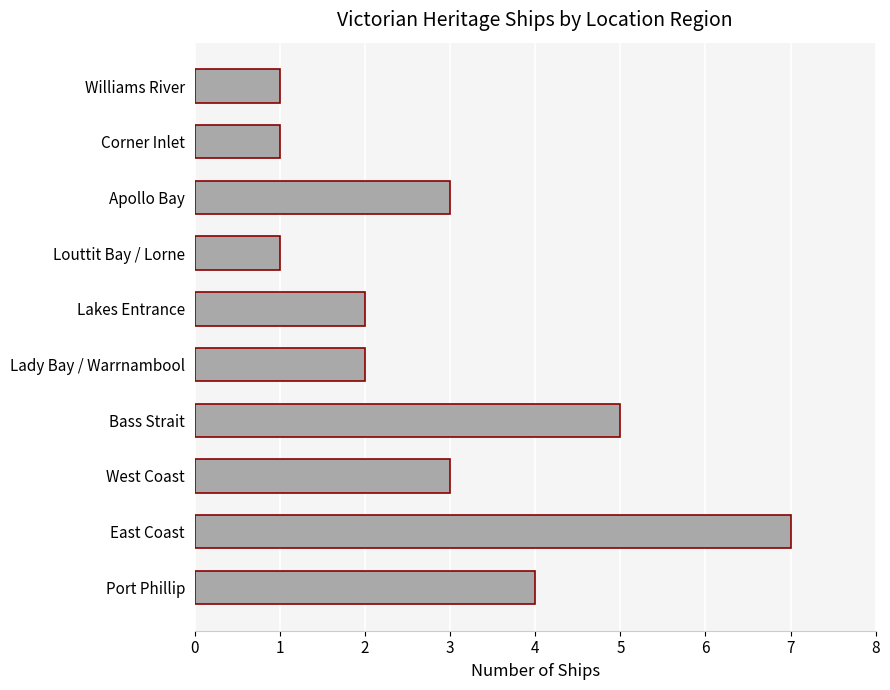

Between Louttit Bay / Lorne and Bass Strait, which is larger?

Bass Strait